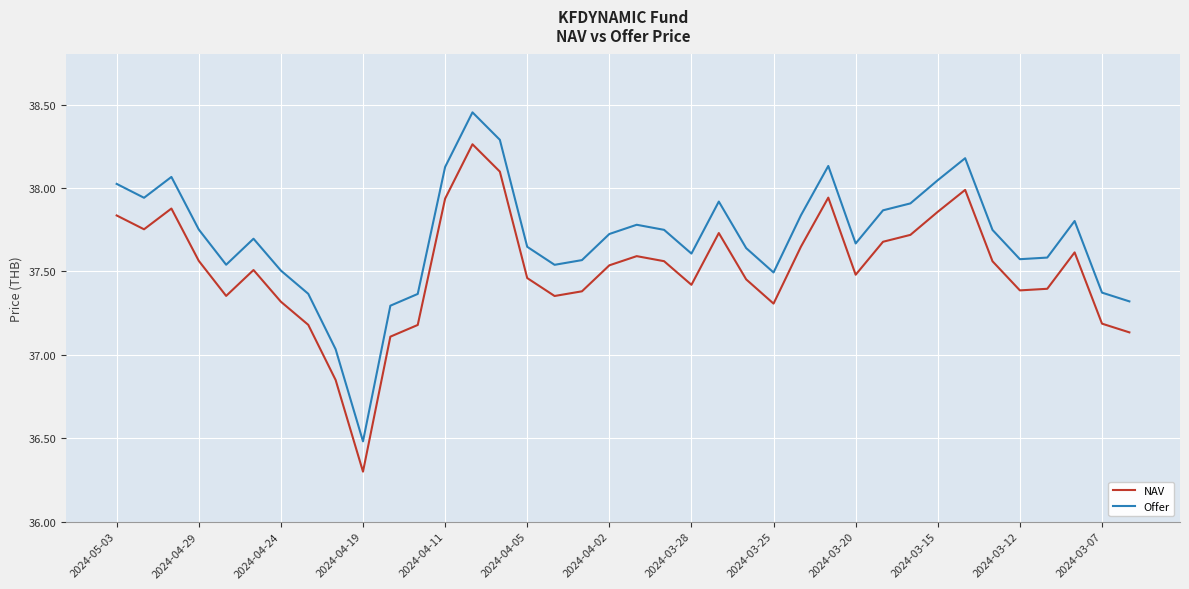

What is the minimum value shown in the chart?

36.3